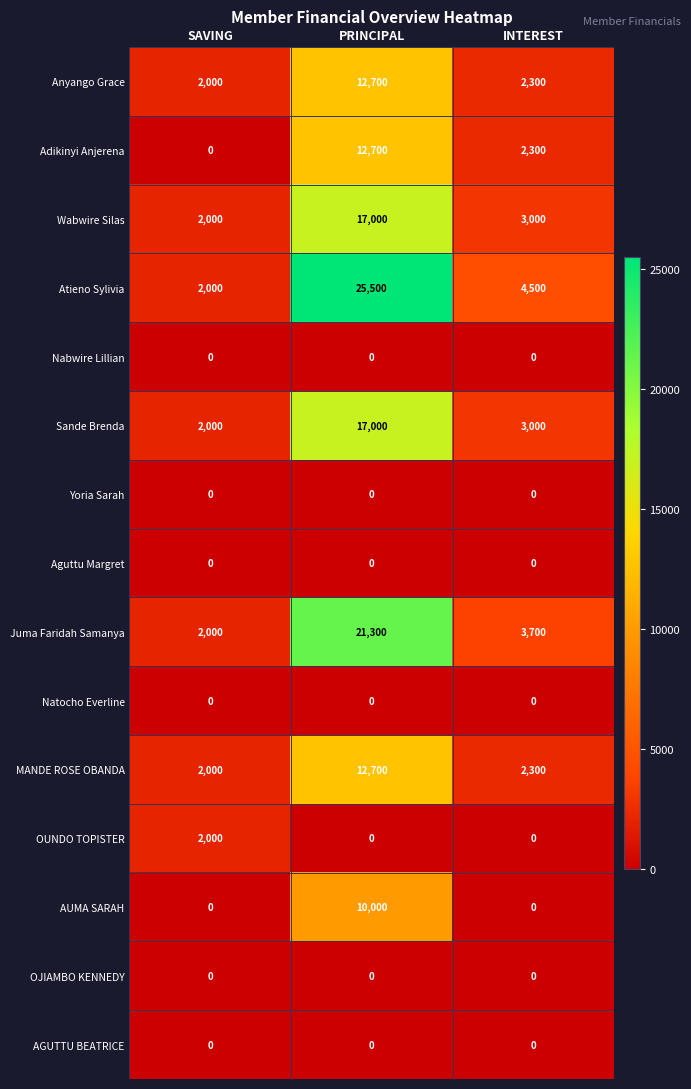

How many data points in Sande Brenda are less than 3000?

1